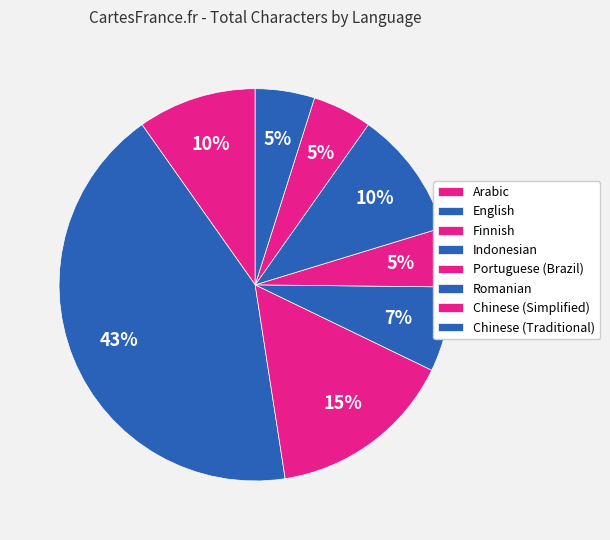

What is the smallest slice in the pie chart?

Portuguese (Brazil)